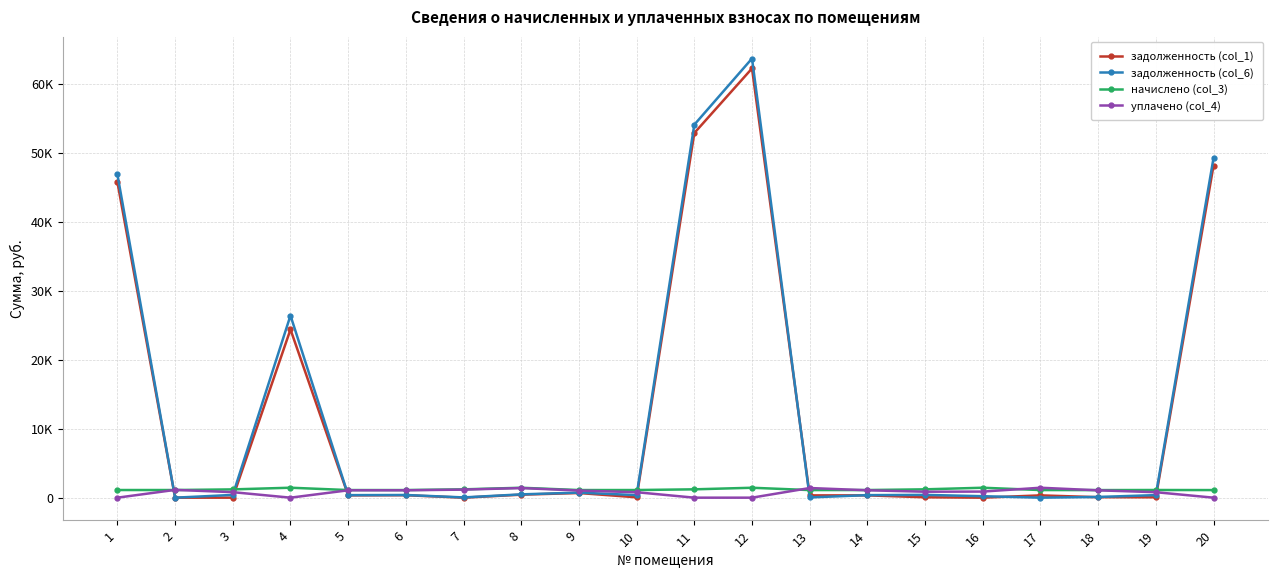

What are all the series names shown in the legend?

задолженность (col_1), задолженность (col_6), начислено (col_3), уплачено (col_4)